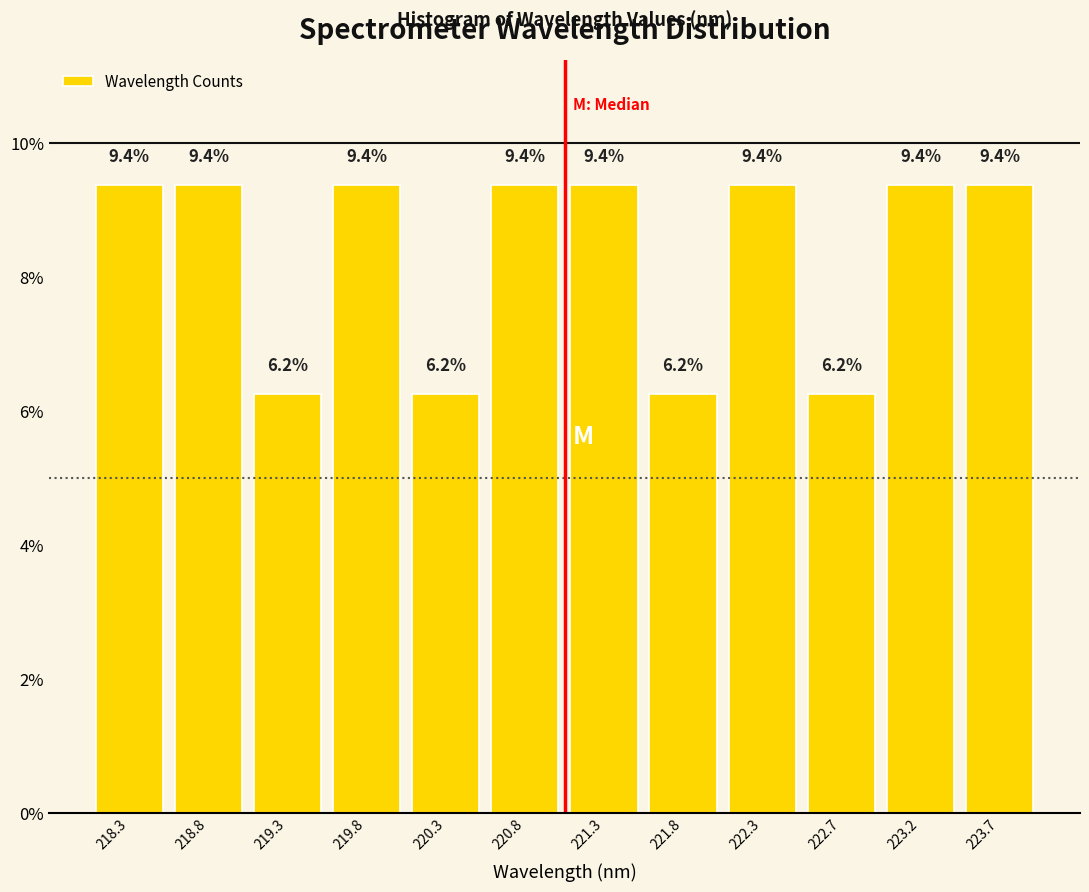

How tall is the bar that spans 223.00 to 223.50 on the x-axis? The bar edges are not printed on the chart, so give them approximately, as read against the axis.

9.4